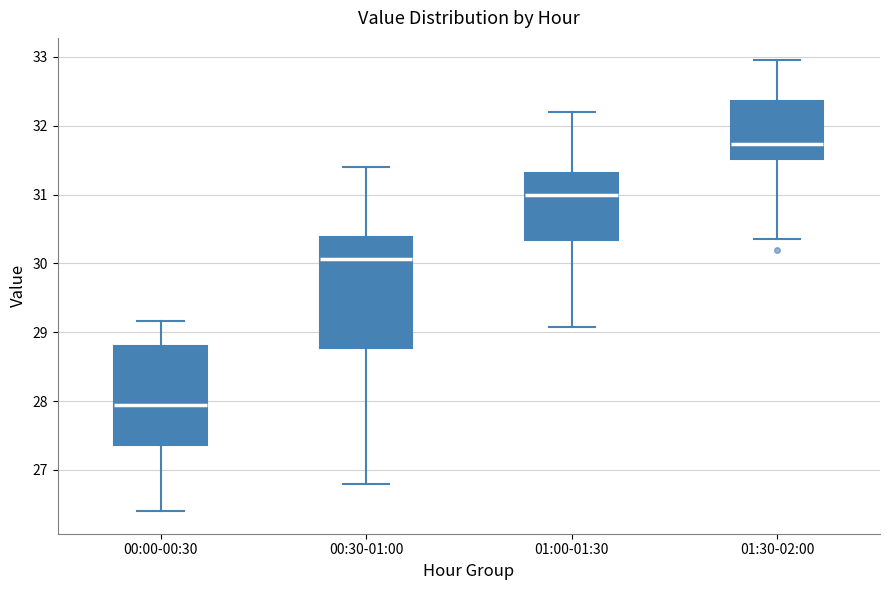

Reading left to right, read every box against the y-axis: the position of its median line, the range the box covers, and the ends of its whiskers. The values are not printed on the chart, so give them approximately, as read against the axis.

00:00-00:30: median 28.0, box 27.4 to 28.8, whiskers 26.4 to 29.2
00:30-01:00: median 30.1, box 28.8 to 30.4, whiskers 26.8 to 31.4
01:00-01:30: median 31.0, box 30.3 to 31.3, whiskers 29.1 to 32.2
01:30-02:00: median 31.7, box 31.5 to 32.4, whiskers 30.4 to 33.0